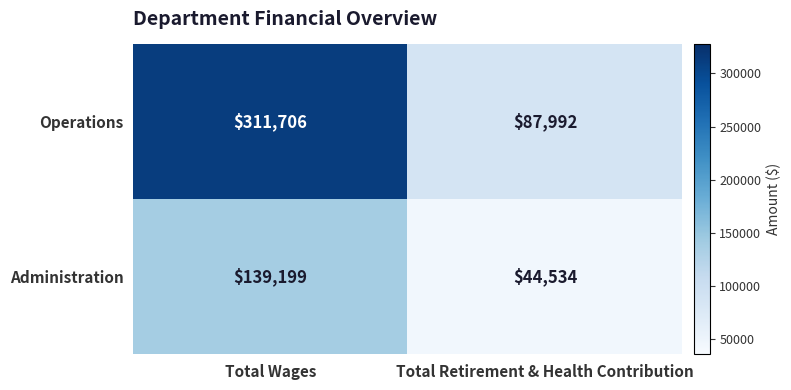

Reading left to right, list all the values displayed in this chart.

Operations: Total Wages=311706	Total Retirement & Health Contribution=87992
Administration: Total Wages=139199	Total Retirement & Health Contribution=44534